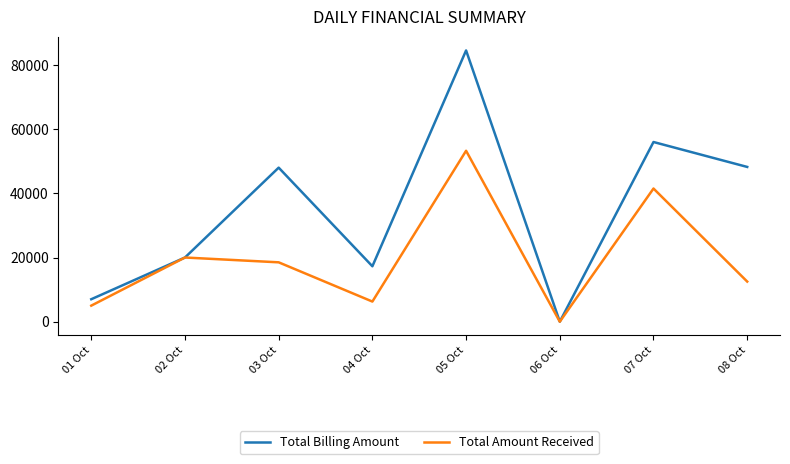

Between 03 Oct and 05 Oct, which series saw the biggest shift?

Total Billing Amount